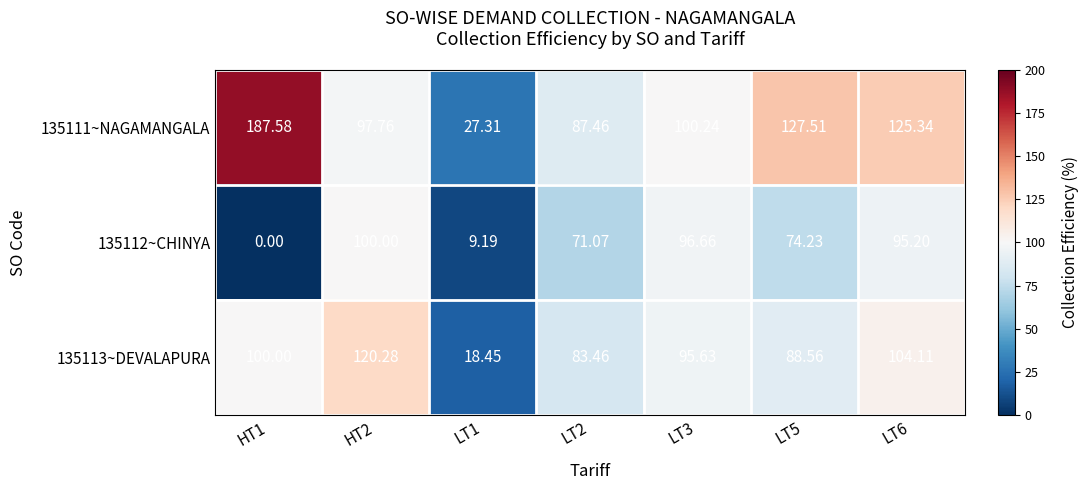

Is the value of 135113~DEVALAPURA at LT1 greater than the value of 135112~CHINYA at LT1?

Yes